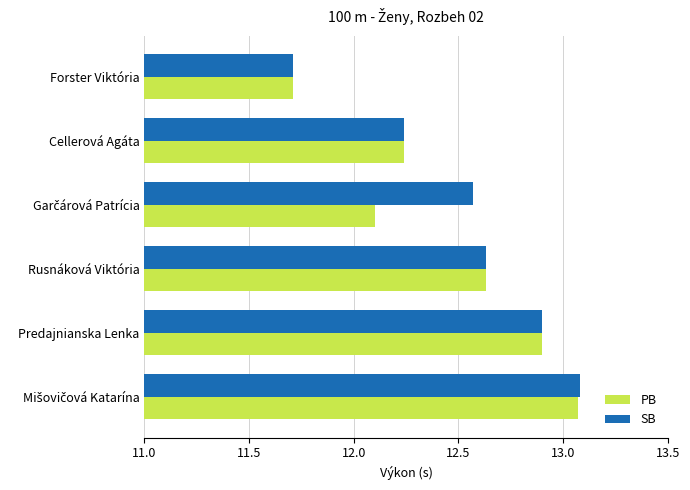

The PB series shows 22.3 at Predajnianska Lenka. True or false?

False